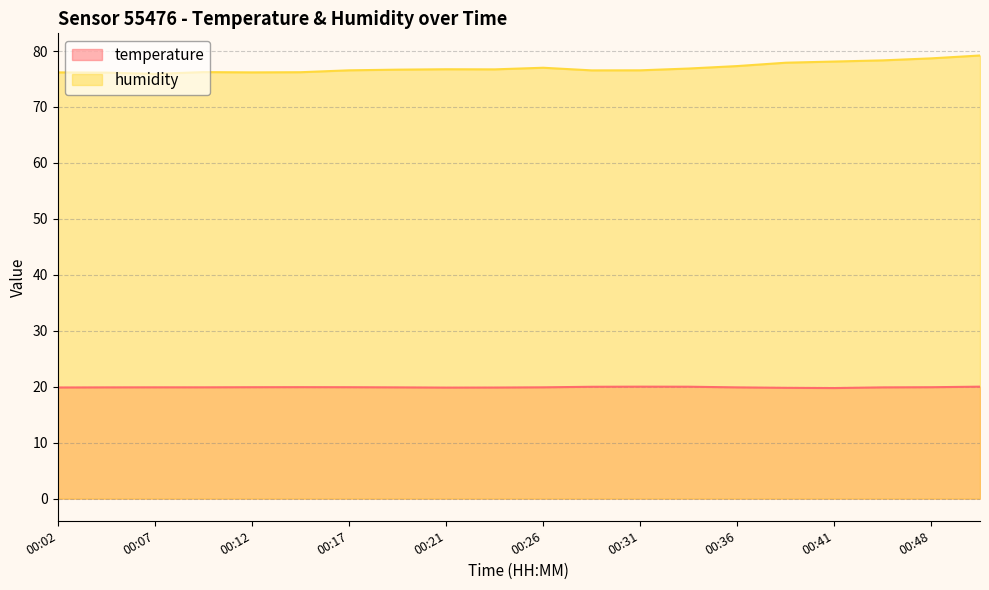

Does the chart display data point markers on the line(s)?

No